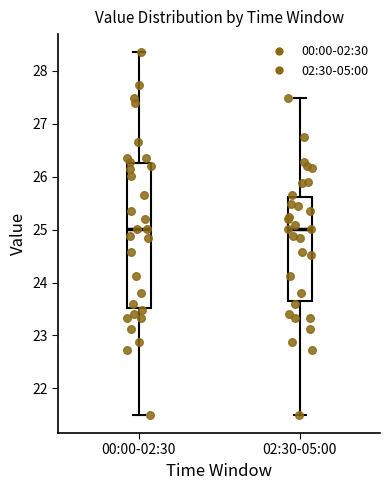

Reading left to right, read every box against the y-axis: the position of its median line, the range the box covers, and the ends of its whiskers. The values are not printed on the chart, so give them approximately, as read against the axis.

00:00-02:30: median 25.0, box 23.5 to 26.3, whiskers 21.5 to 28.4
02:30-05:00: median 25.0, box 23.7 to 25.6, whiskers 21.5 to 27.5